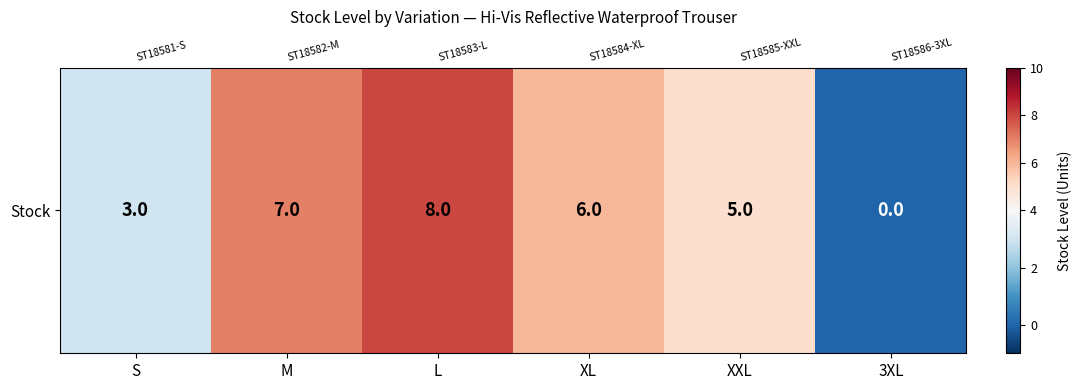

Reading right to left, what are all the values shown in this chart?

3XL=0	XXL=5	XL=6	L=8	M=7	S=3